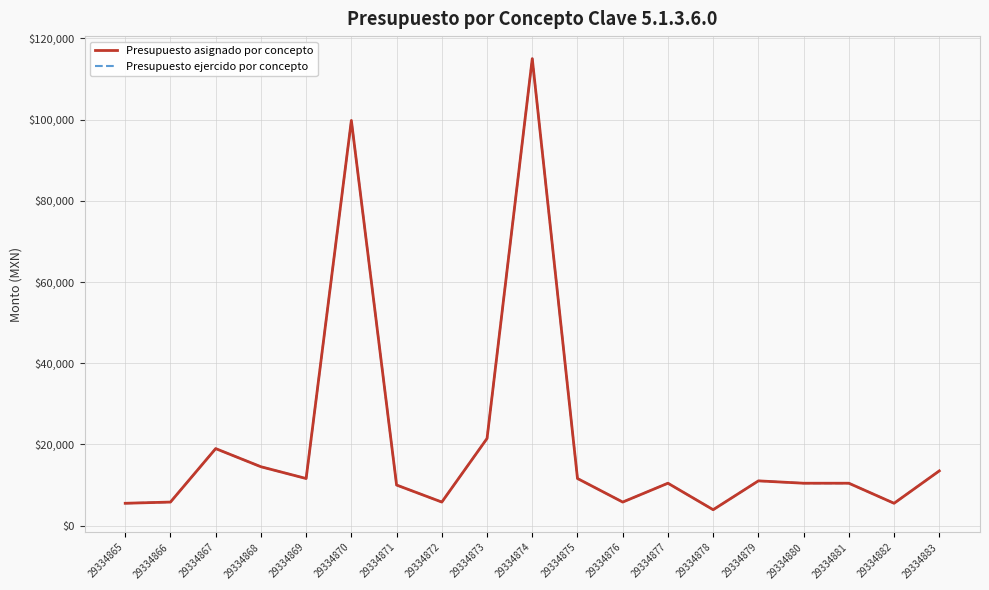

Is this an area chart (filled region under the line)?

No